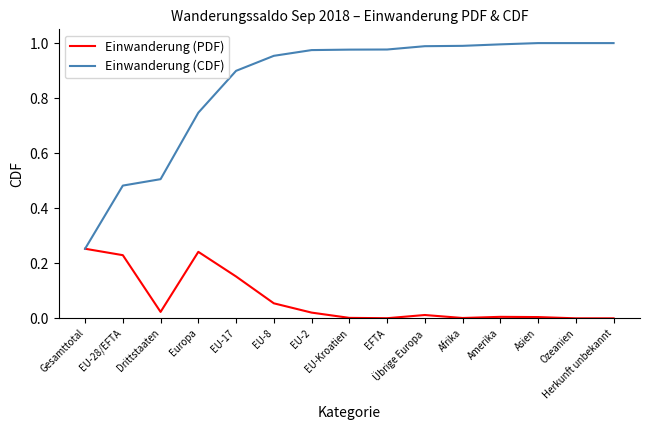

Which series has the largest total across all categories?

Einwanderung (CDF)